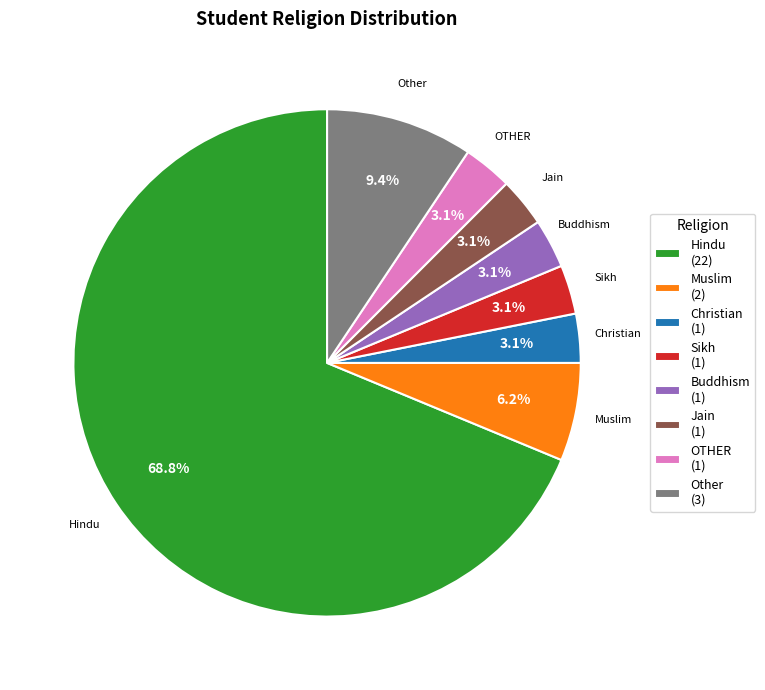

Is Christian (1) the majority of the pie?

No